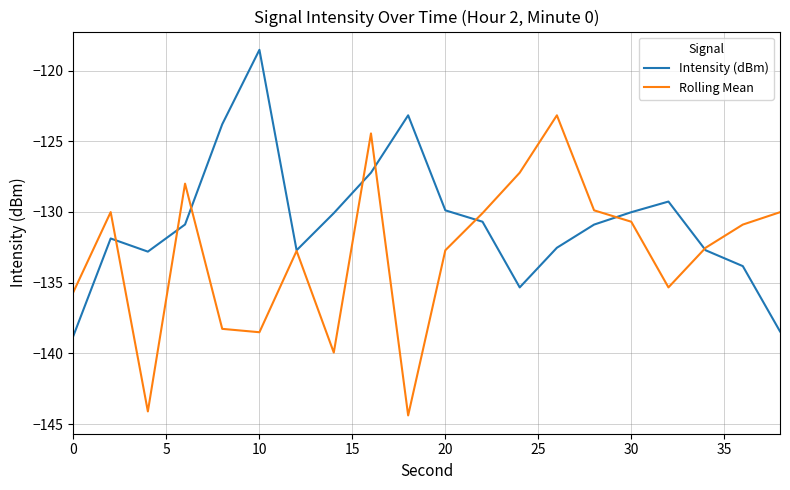

Does the chart display data point markers on the line(s)?

No